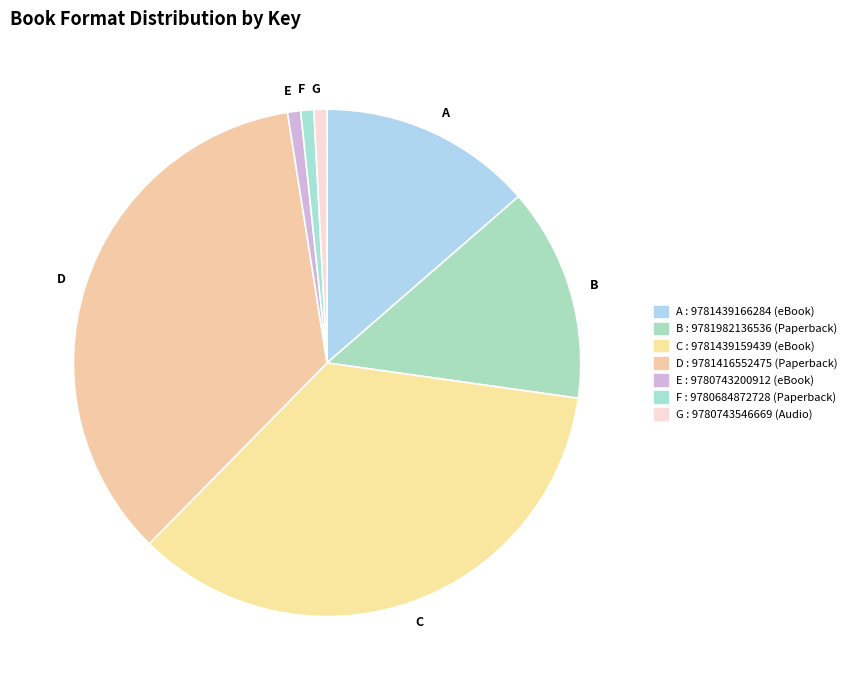

How many segments does this pie chart have?

7